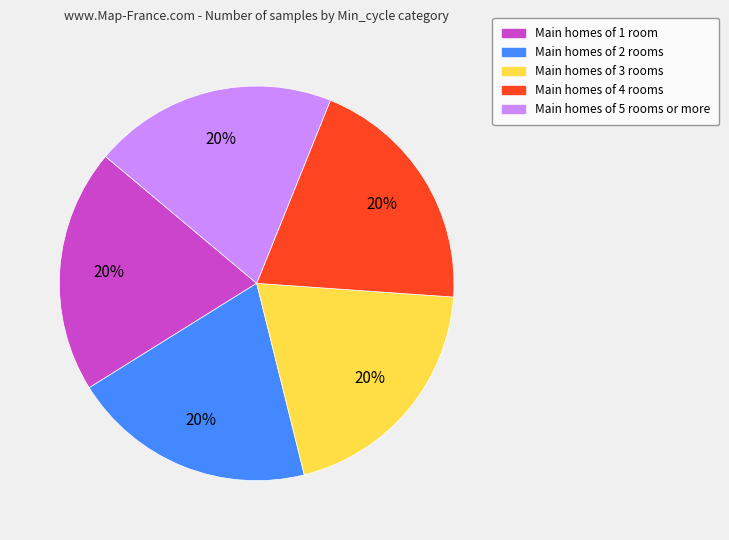

Count the number of slices in the pie.

5